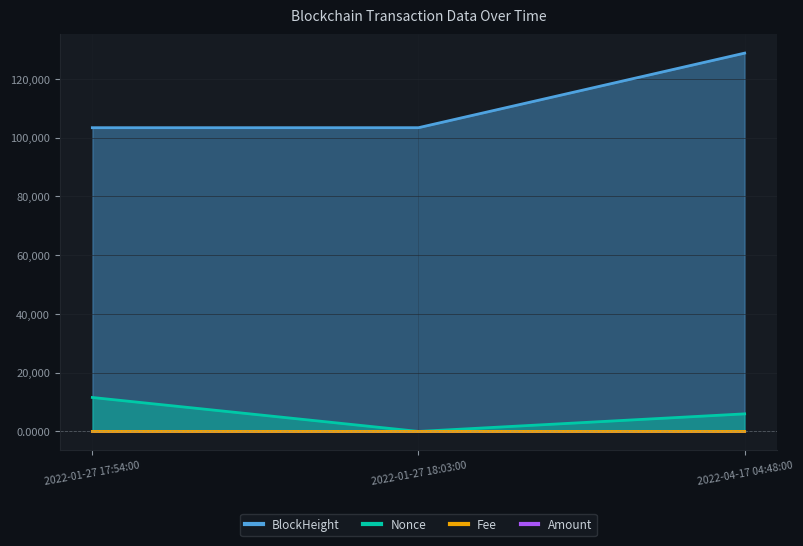

Rank the series at 2022-04-17 04:48:00 from lowest to highest value.

Amount, Fee, Nonce, BlockHeight